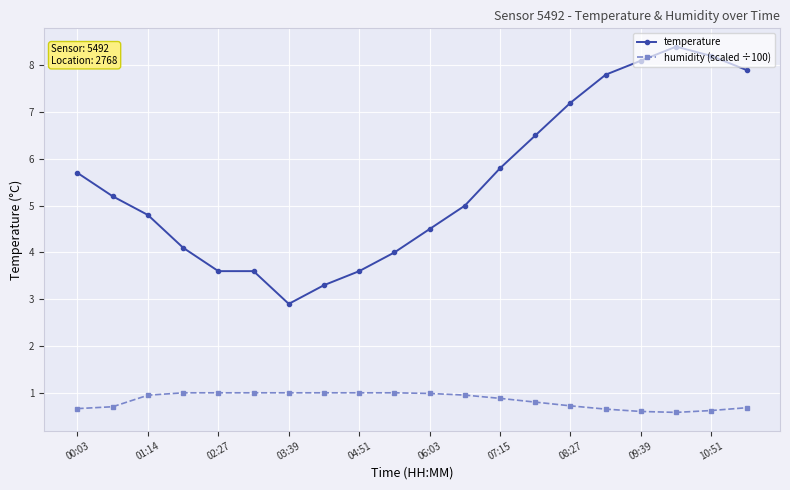

Which series has the largest range (max minus min)?

temperature